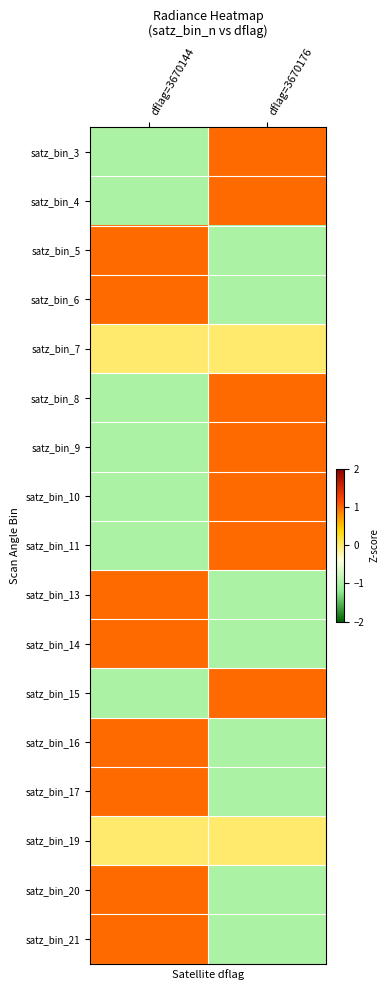

What is the smallest value displayed?

-1.0